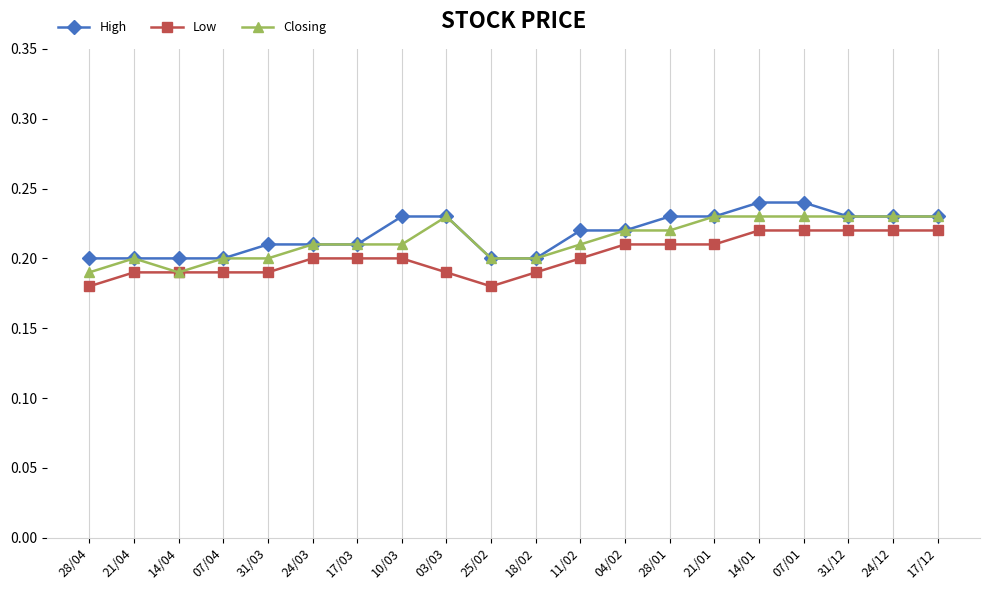

Rank the series by their average value, from lowest to highest.

Low, Closing, High